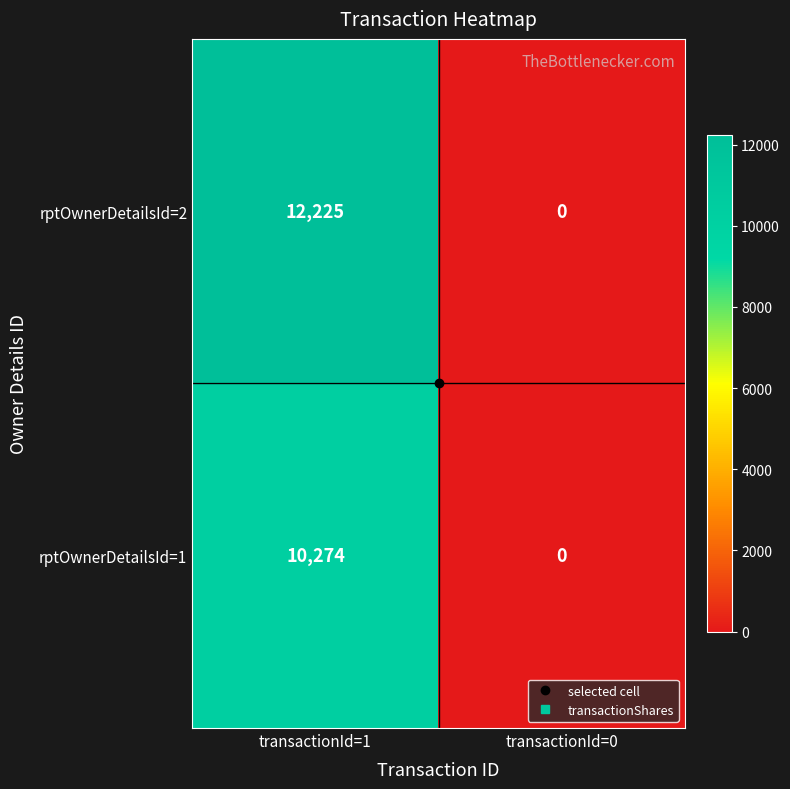

True or false: rptOwnerDetailsId=1 has a value of 6285 at transactionId=0.

False